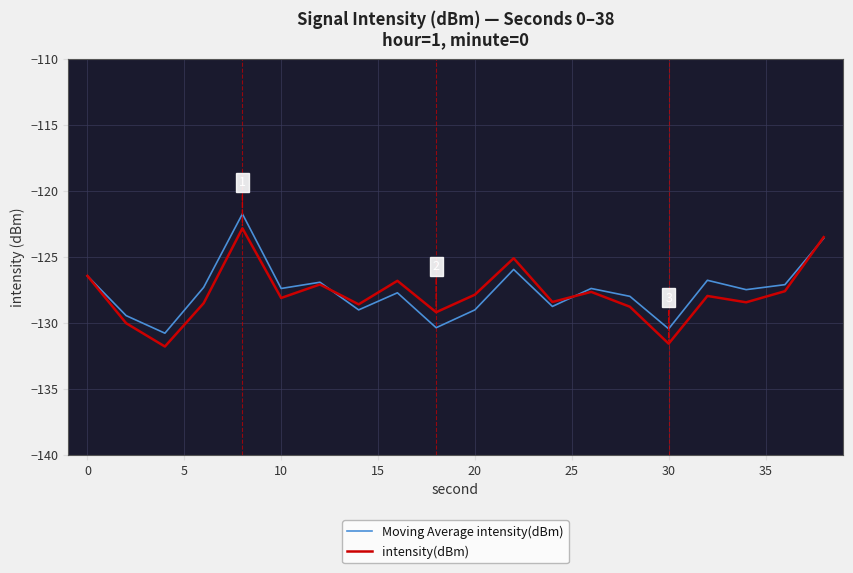

In intensity(dBm), how many points are higher than both neighbors (excluding endpoints)?

6